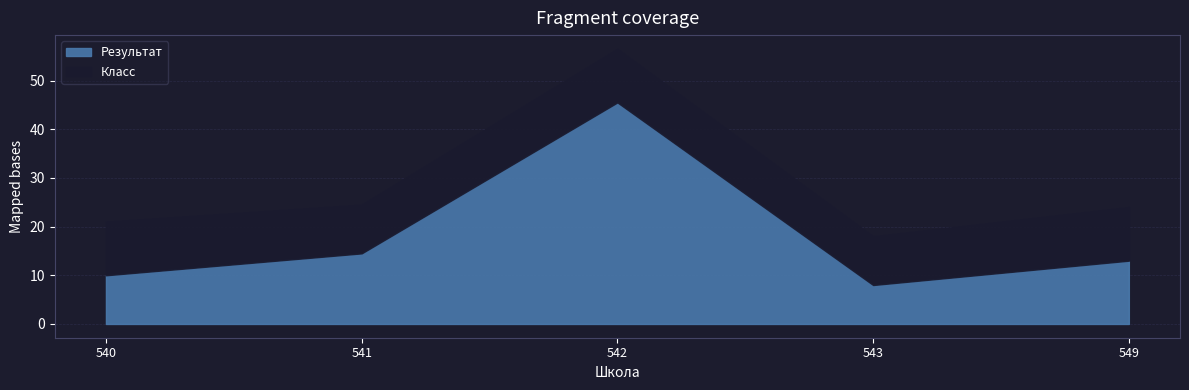

How many lines are shown in the chart?

2